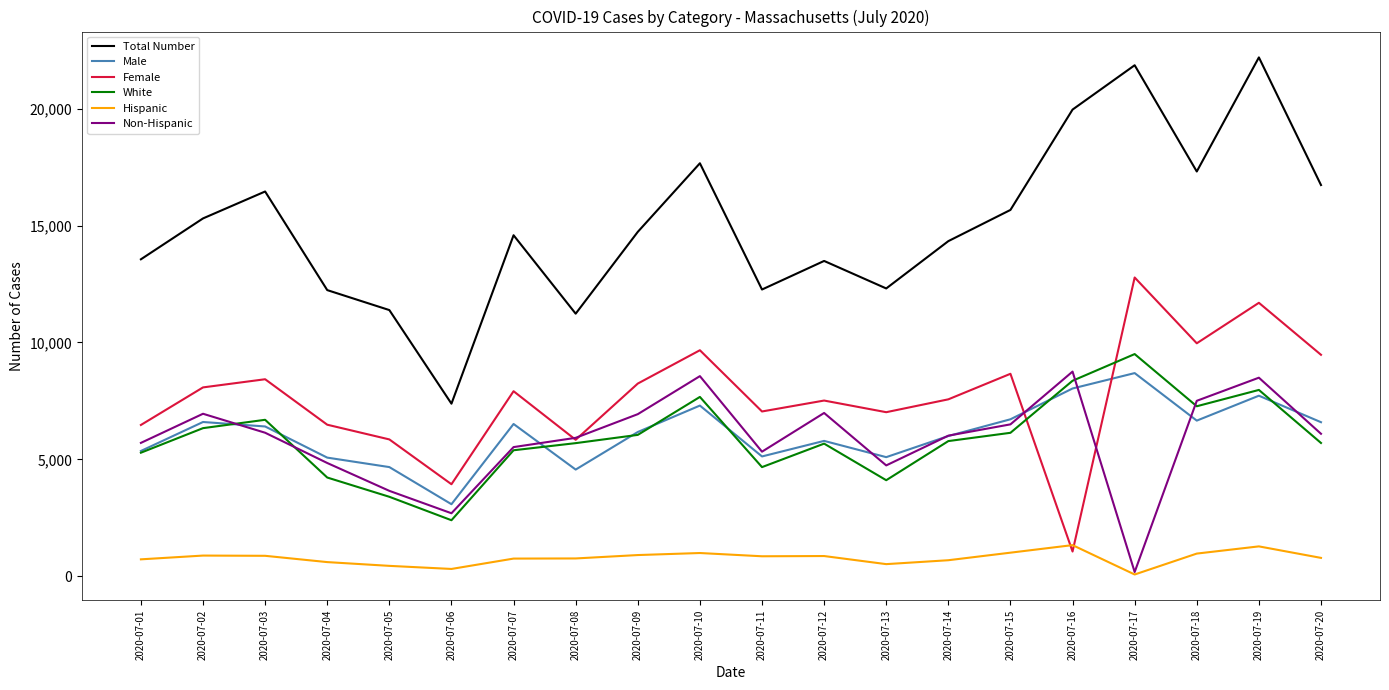

What is the approximate value of White at 2020-07-05, to the nearest 100?

3400